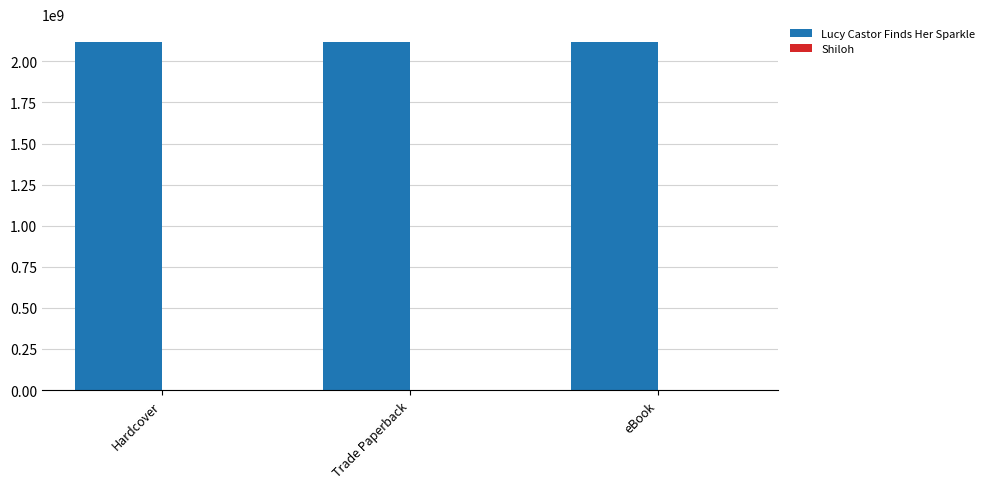

The Lucy Castor Finds Her Sparkle series shows 2120332751 at eBook. True or false?

True